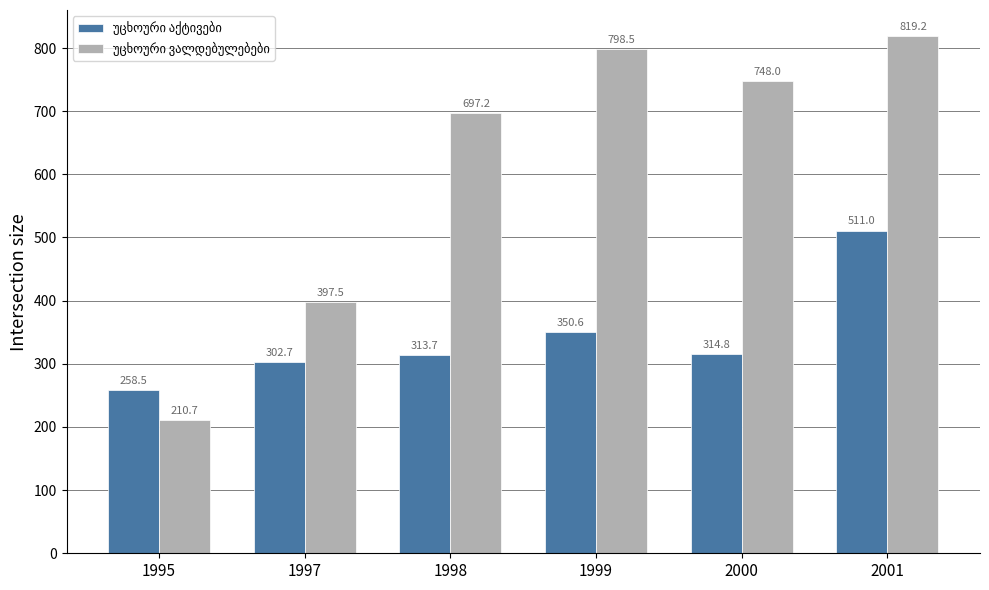

At how many categories does at least one series exceed 683?

4